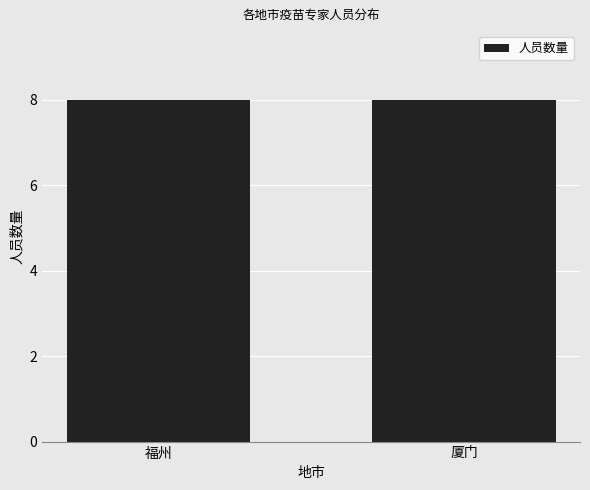

Which label corresponds to the largest value in the chart?

福州